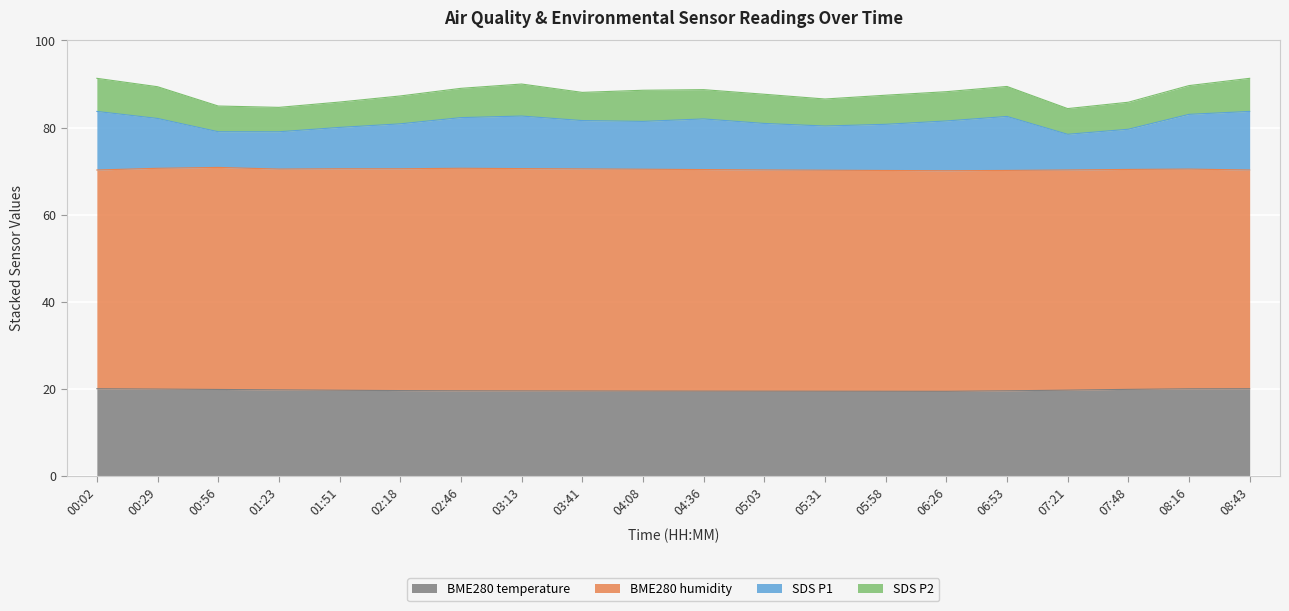

At how many categories does at least one series exceed 25?

20